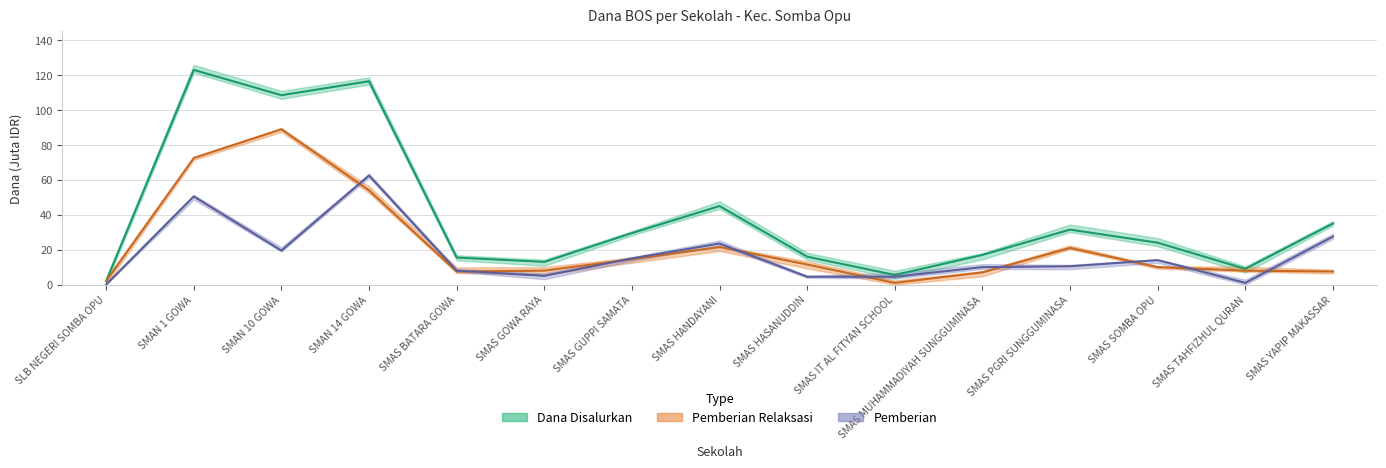

What is the sum of all Pemberian values?

256.0